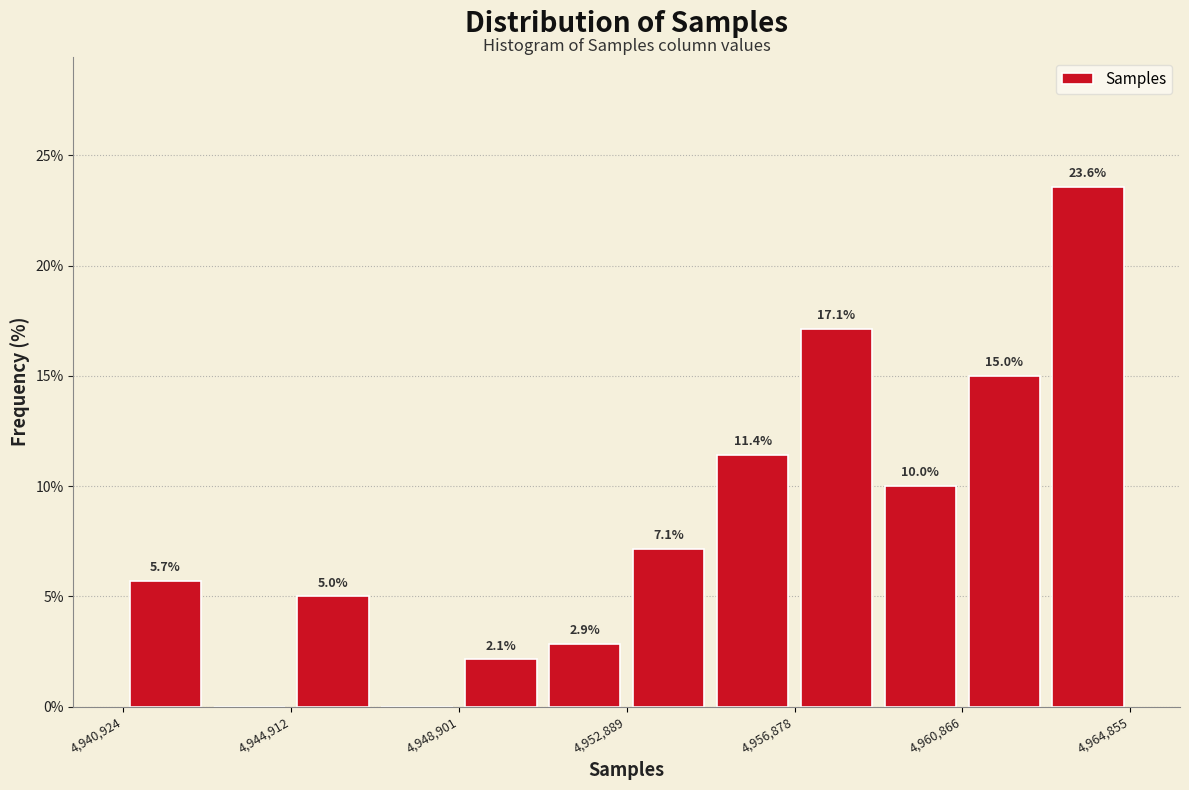

Read against the x-axis, roughly where is the centre of the tallest bar?

4964000